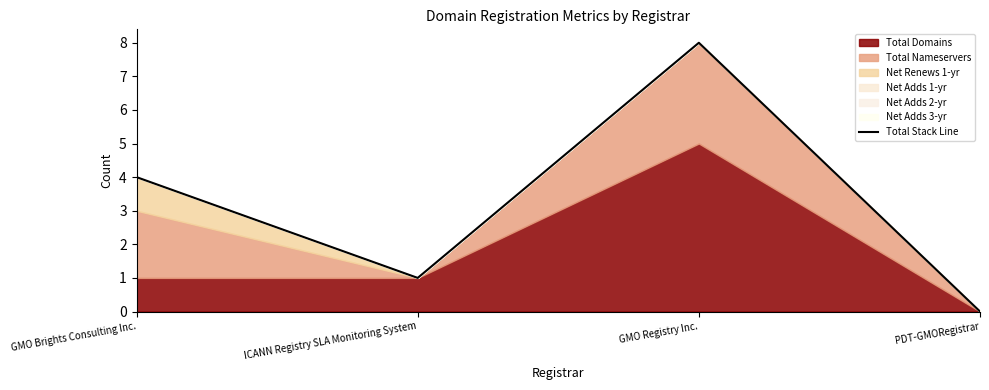

How many data points does each series have?

4